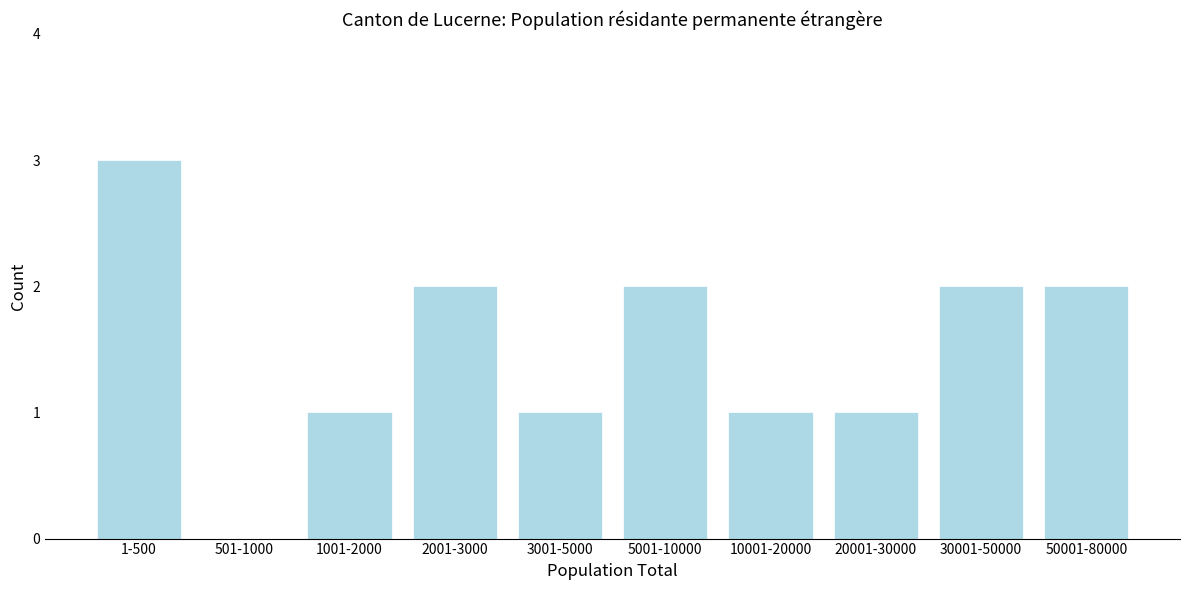

Reading left to right, extract all data points from this chart.

1-500=3	501-1000=0	1001-2000=1	2001-3000=2	3001-5000=1	5001-10000=2	10001-20000=1	20001-30000=1	30001-50000=2	50001-80000=2